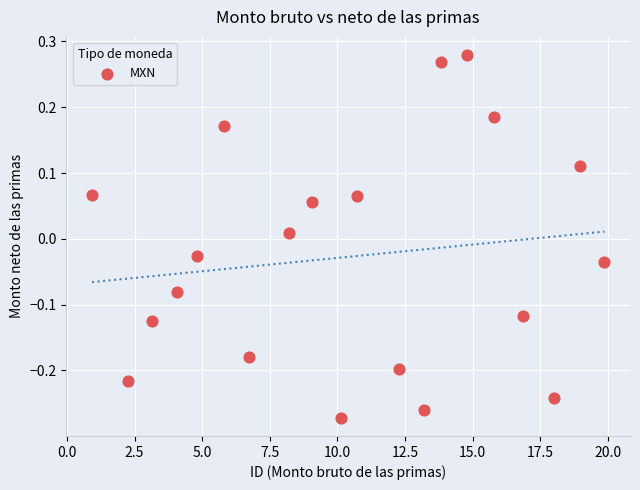

What is the range of Y values (max minus min)?

0.6